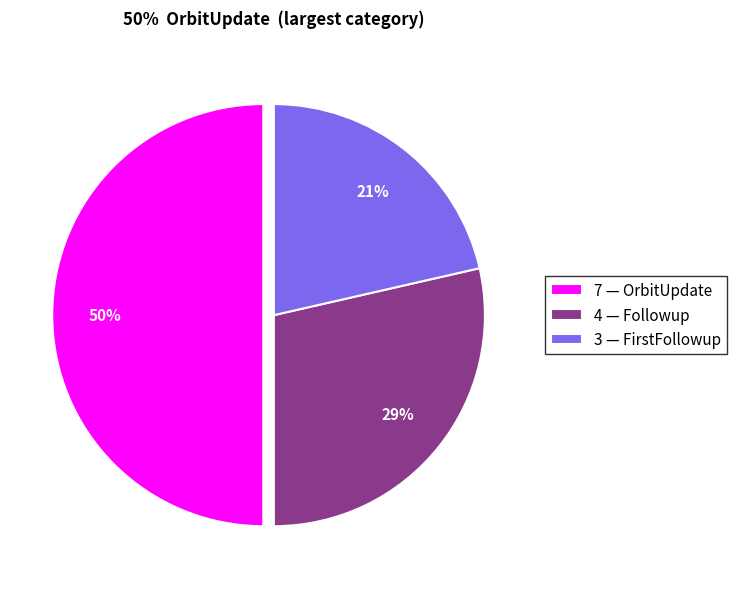

Does 3 — FirstFollowup account for over 50% of the chart?

No